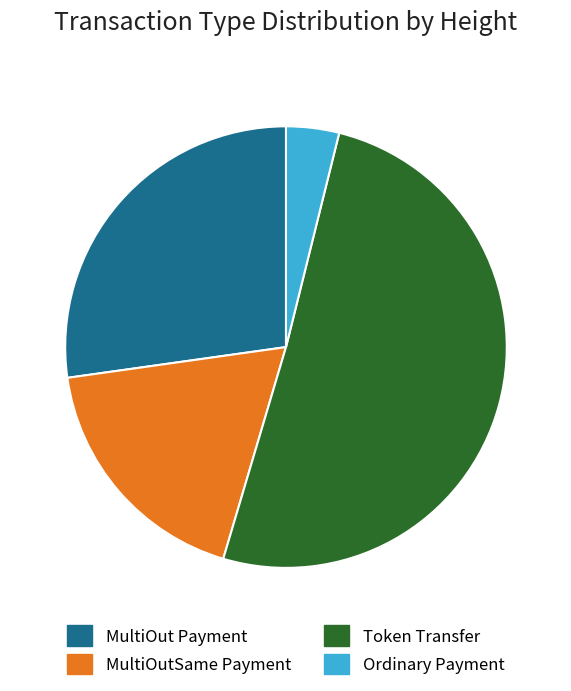

Is it true that Token Transfer is 51% of the pie?

True